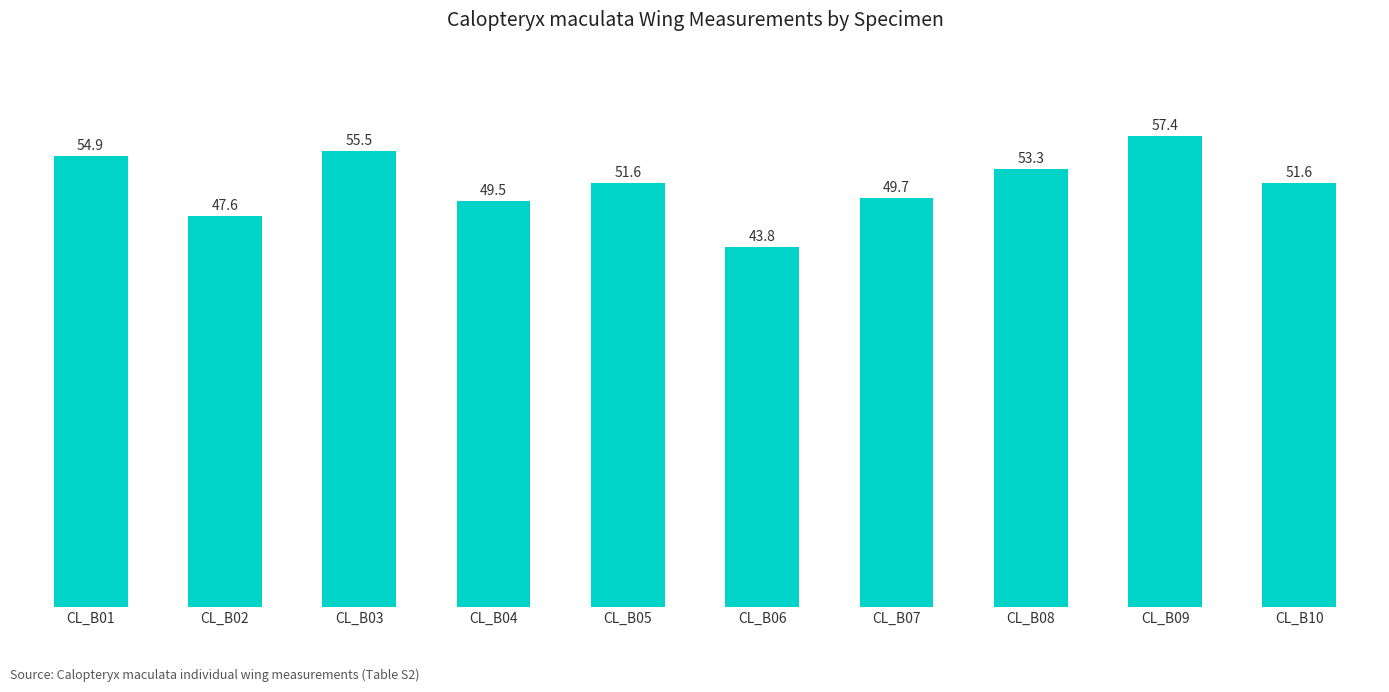

What is the minimum value shown in the chart?

43.8